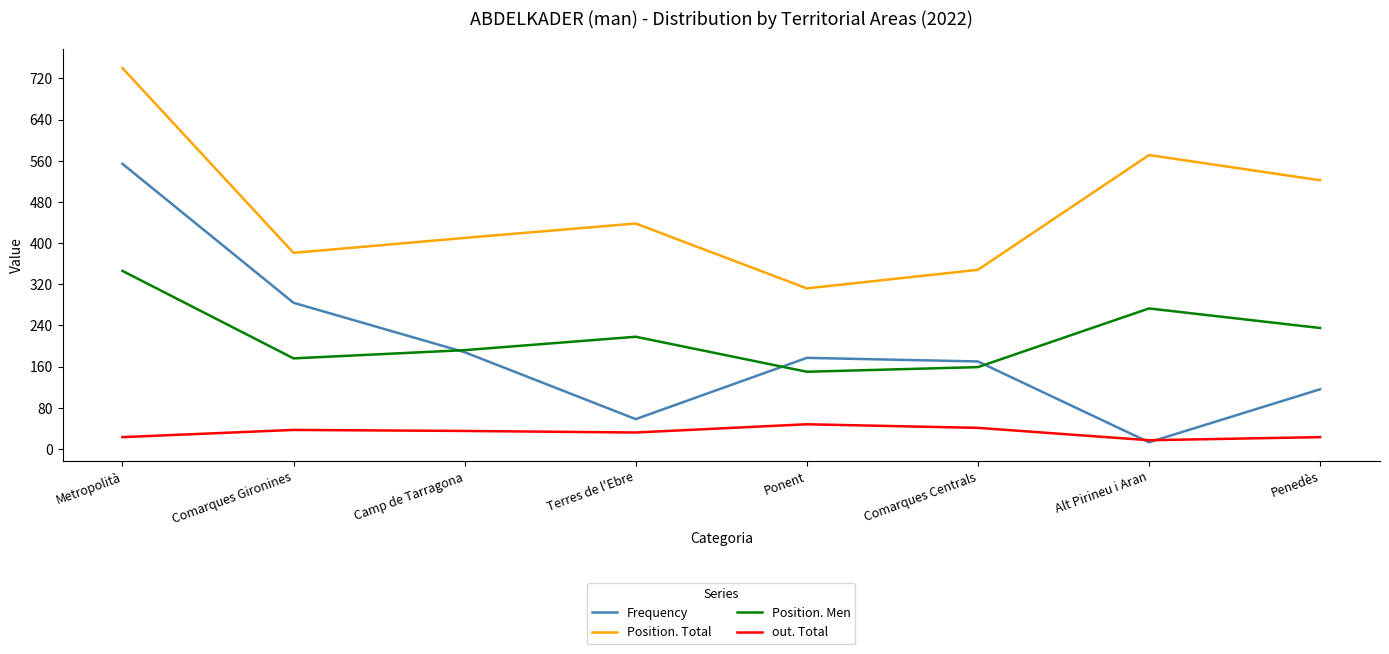

Which series has the widest spread of values?

Frequency